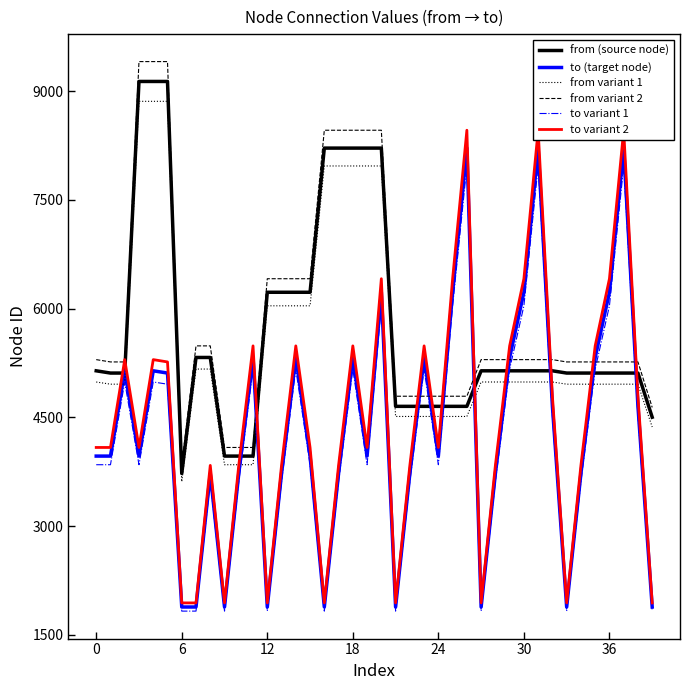

At which category is the sum across all series the highest?

20